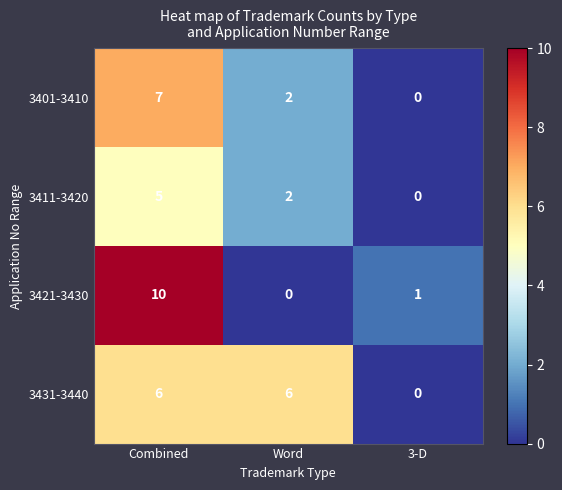

List the series in order of their overall mean, highest first.

3431-3440, 3421-3430, 3401-3410, 3411-3420